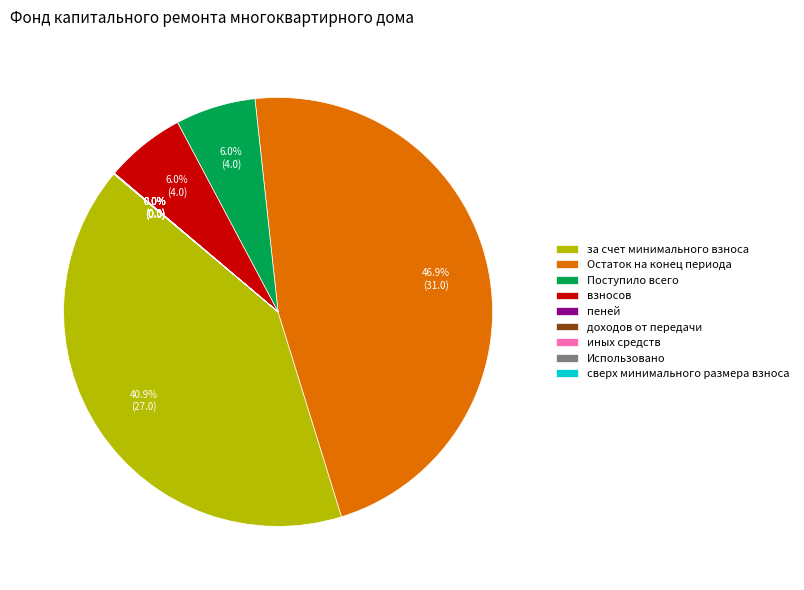

Is there any slice that represents more than half of the pie?

No